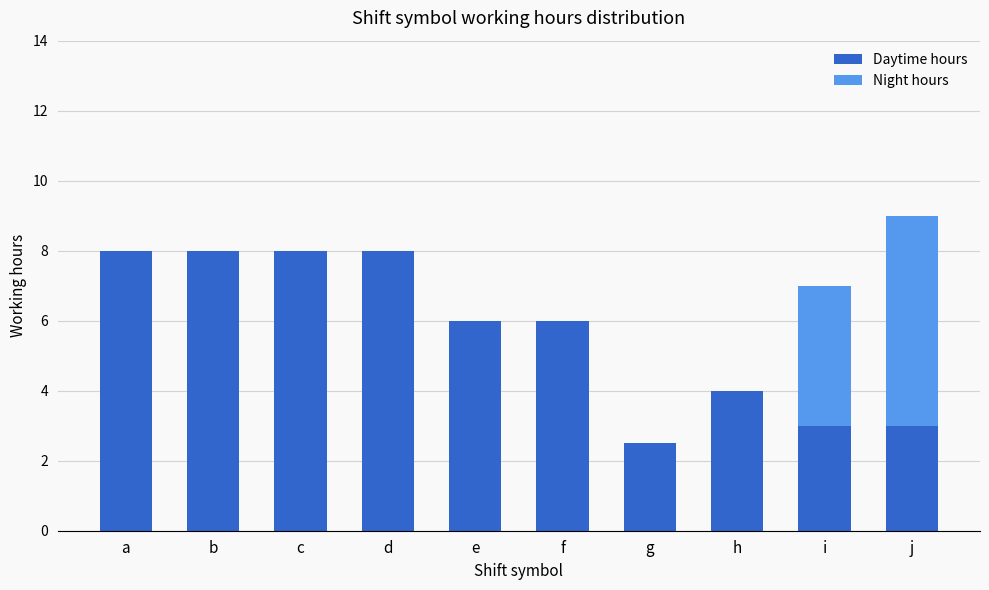

What is the total value across all series at i?

7.0